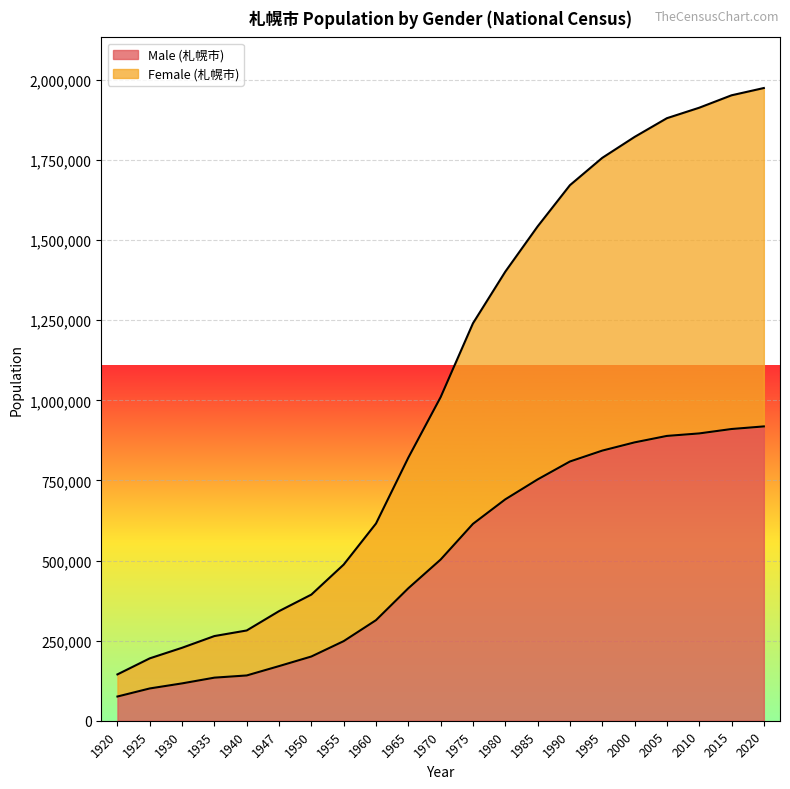

Which series changed the most between 1947 and 1975?

Female (札幌市)